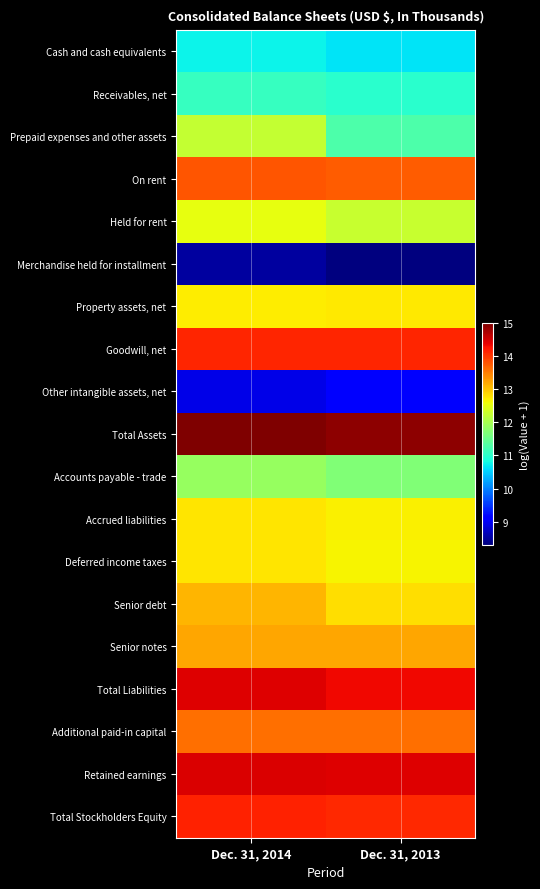

At how many categories does at least one series exceed 14?

2